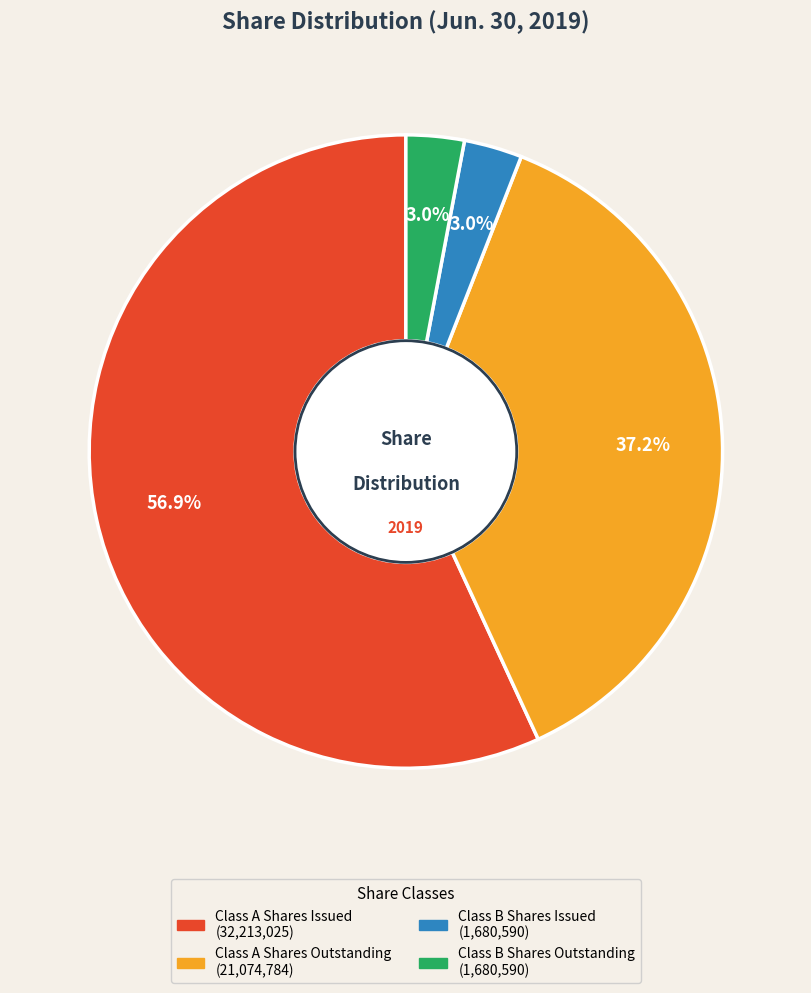

Which category has the biggest portion of the pie?

Class A Shares Issued